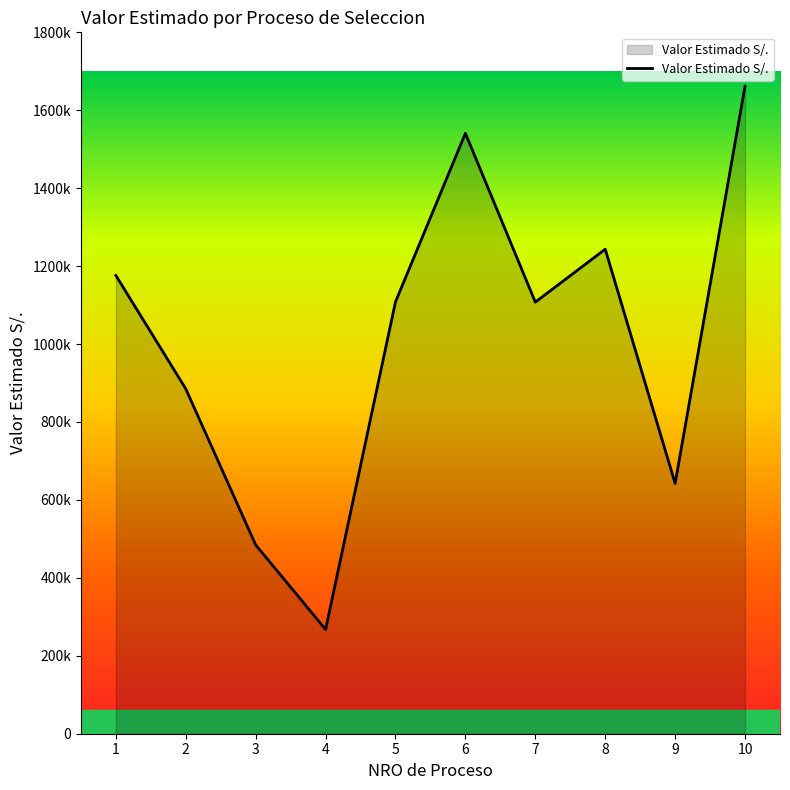

Reading left to right, what are all the values shown in this chart?

1=1176026.4	2=885120.0	3=484560.0	4=267628.0	5=1108344.0	6=1540946.6	7=1107600.0	8=1243450.7	9=642420.0	10=1661856.0